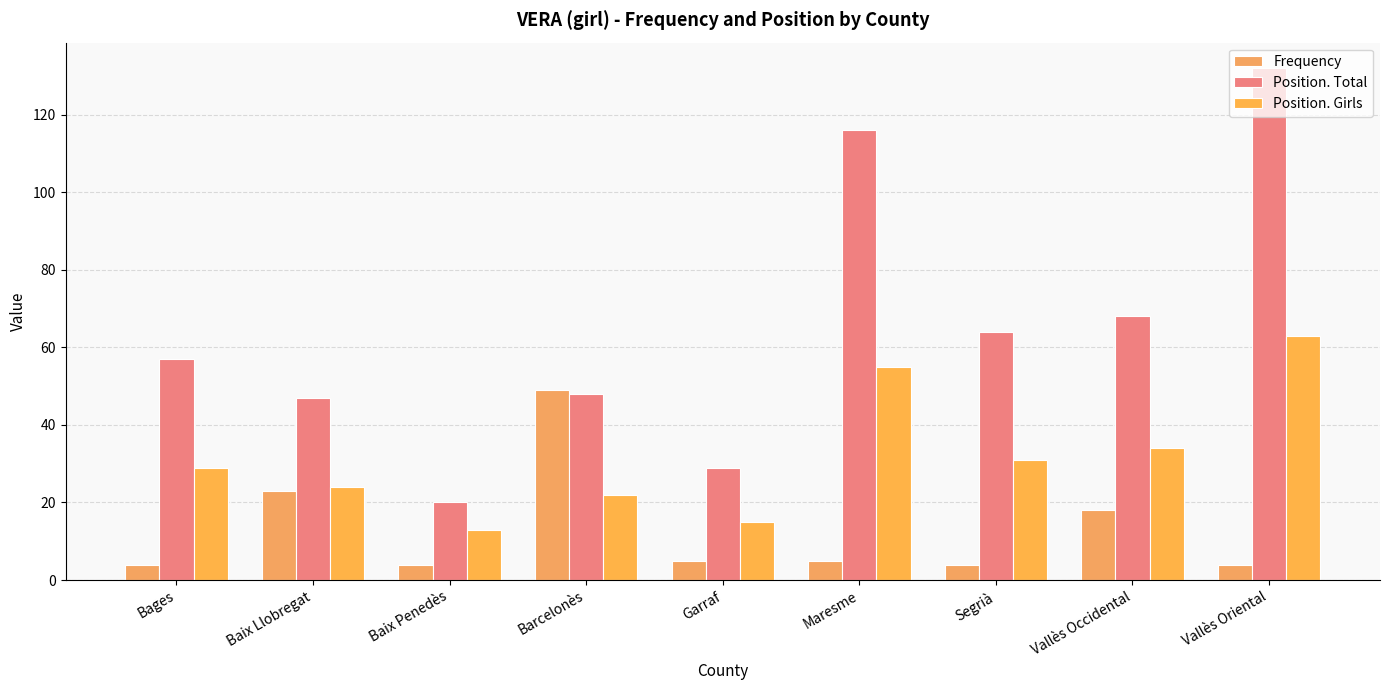

Which label corresponds to the largest value in the chart?

Vallès Oriental